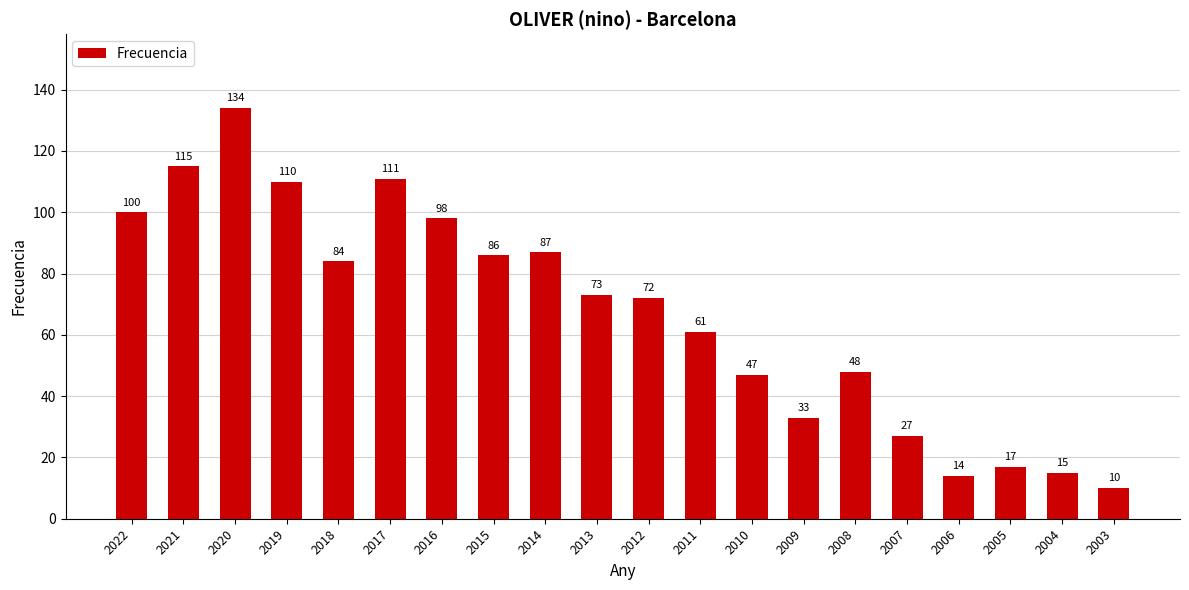

The value at 2013 is 73. True or false?

True